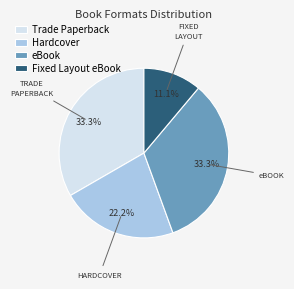

Is the sum of Hardcover and Fixed Layout eBook greater than half?

No